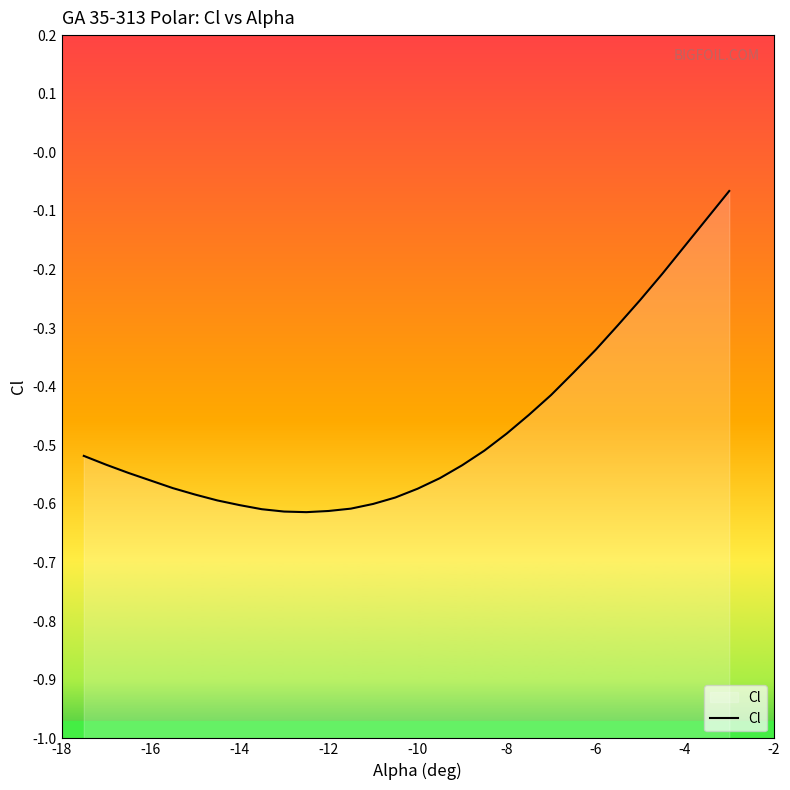

The chart shows a value of -0.8 at -14. True or false?

False